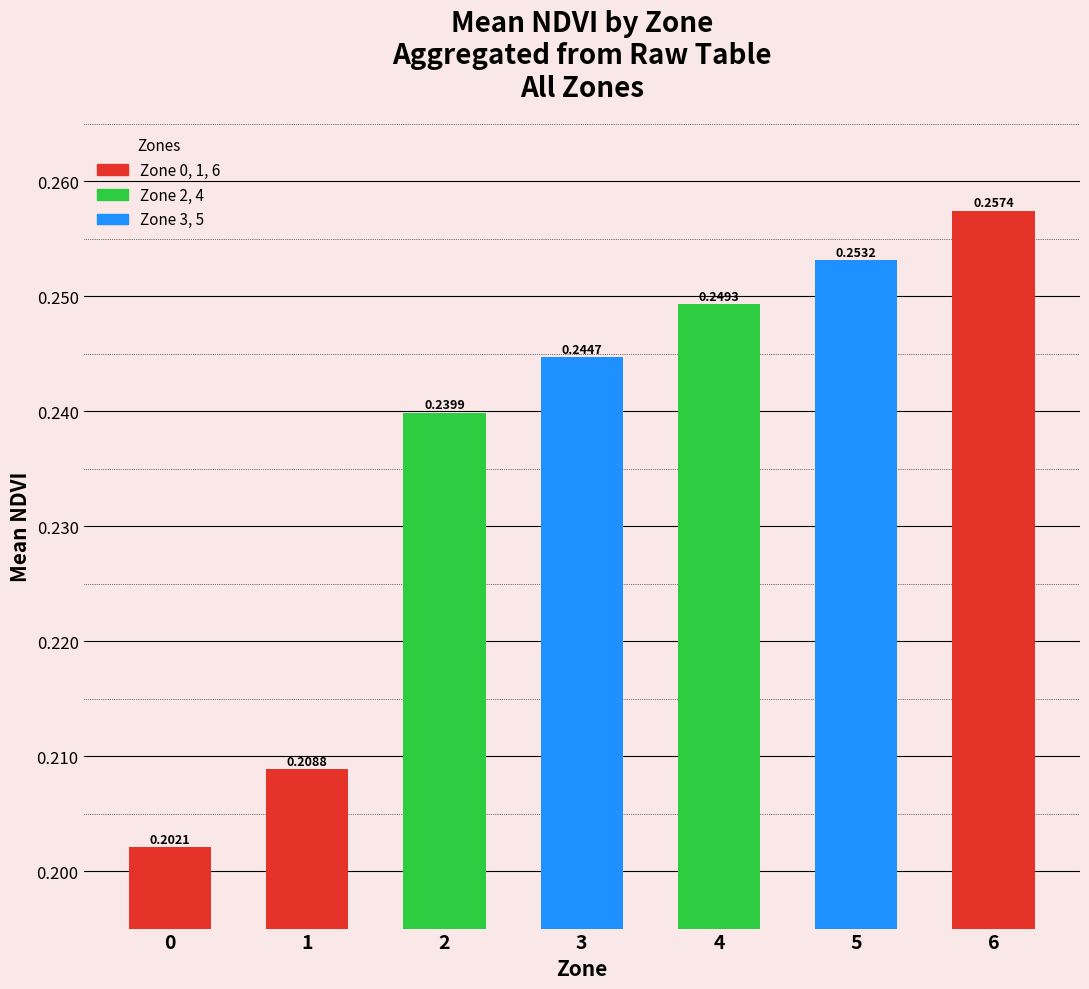

Between 4 and 5, which is larger?

5